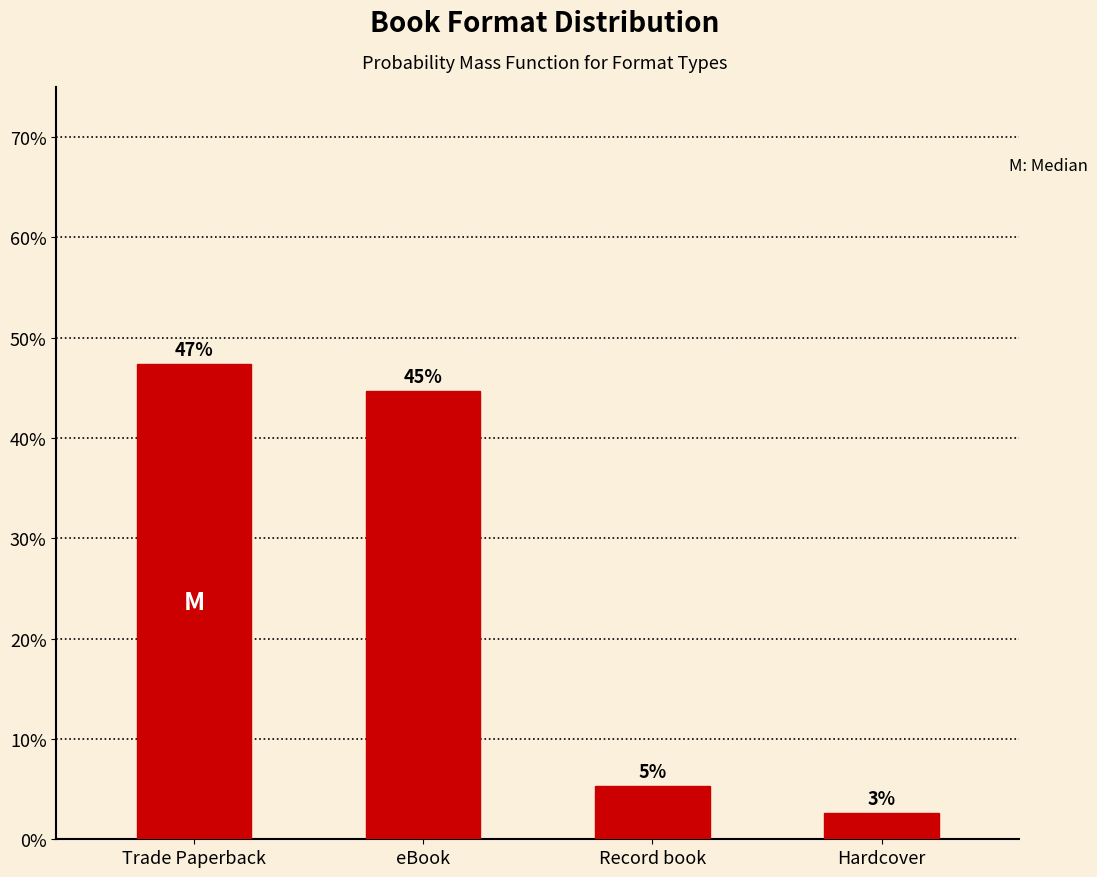

Are the bars horizontal?

No